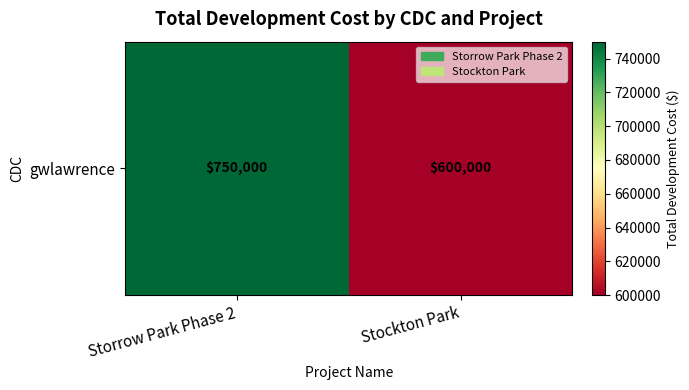

What is the average value?

675000